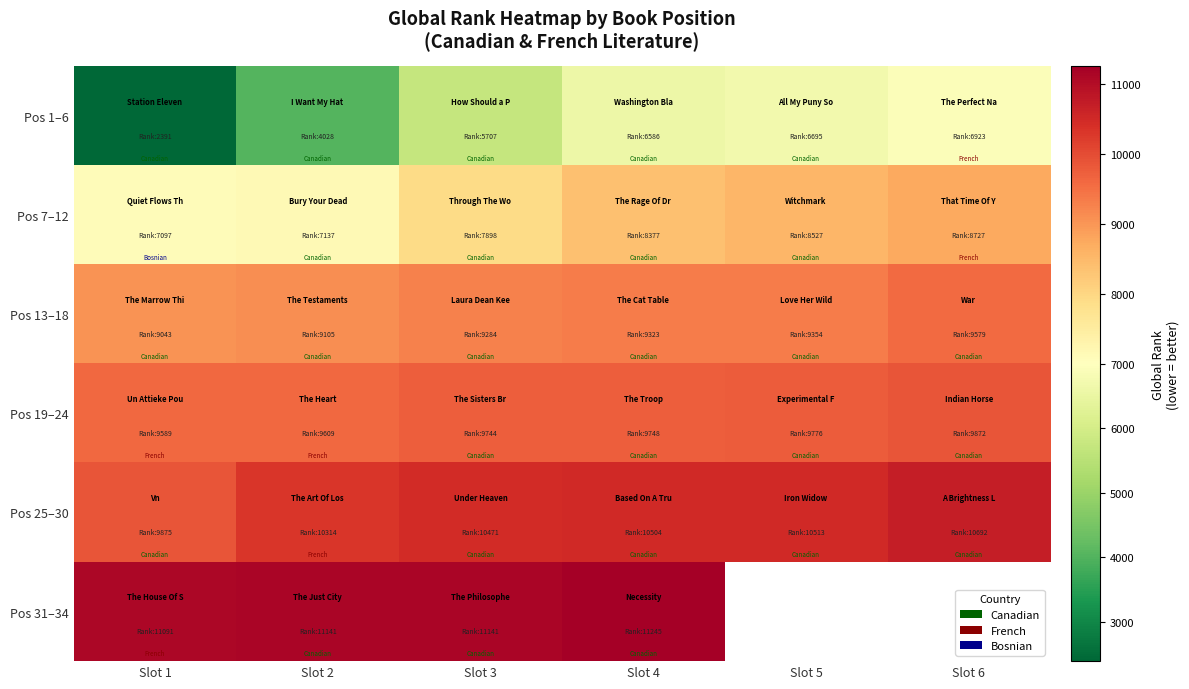

True or false: Pos 25–30 has a value of 10314.0 at Slot 2.

True